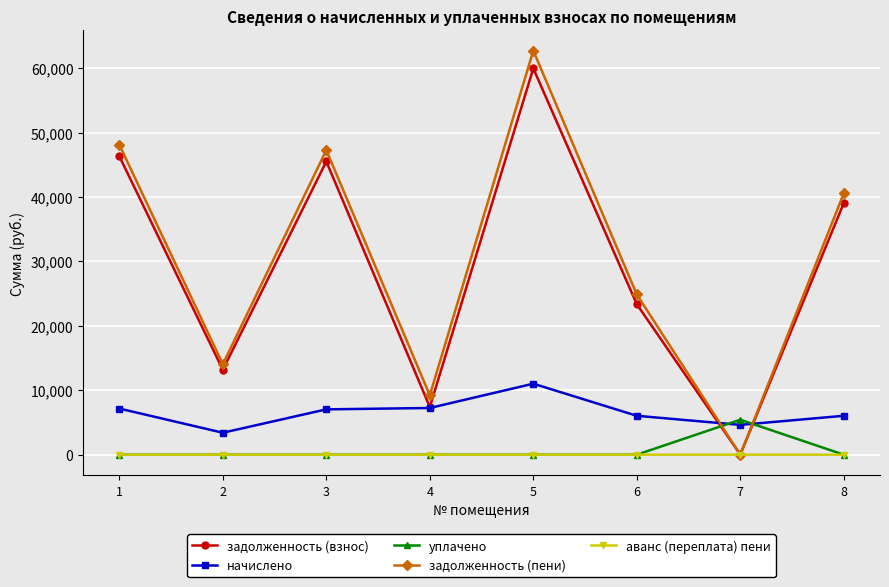

What is the average value of the начислено series?

6572.4